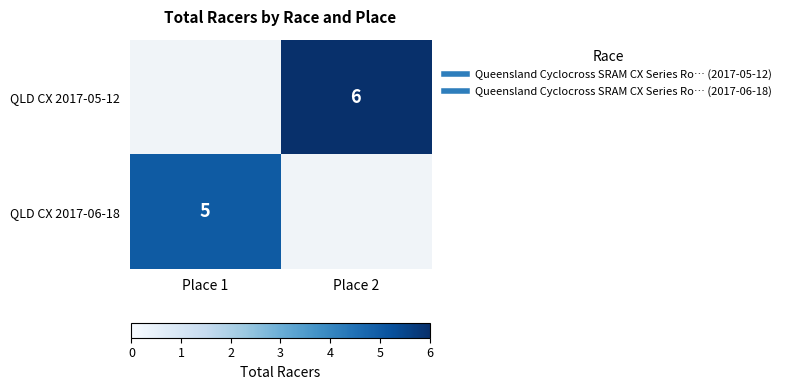

How many positive values does the QLD CX 2017-06-18 series have?

1